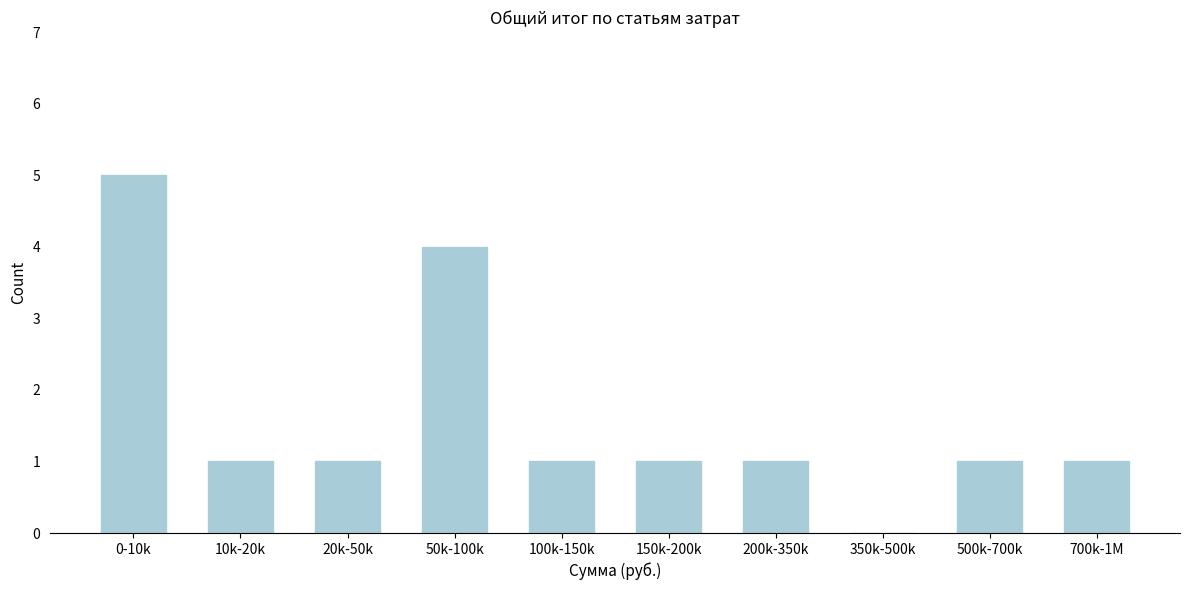

Reading left to right, list all the values displayed in this chart.

0-10k=5	10k-20k=1	20k-50k=1	50k-100k=4	100k-150k=1	150k-200k=1	200k-350k=1	350k-500k=0	500k-700k=1	700k-1M=1